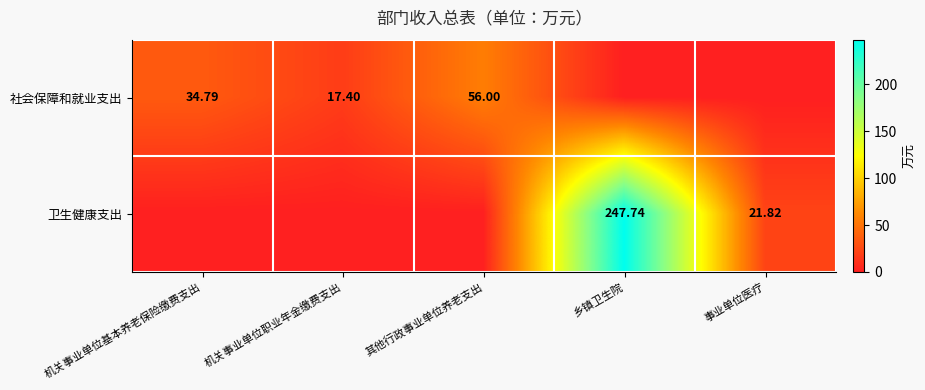

Is the value of 卫生健康支出 at 事业单位医疗 greater than the value of 社会保障和就业支出 at 其他行政事业单位养老支出?

No